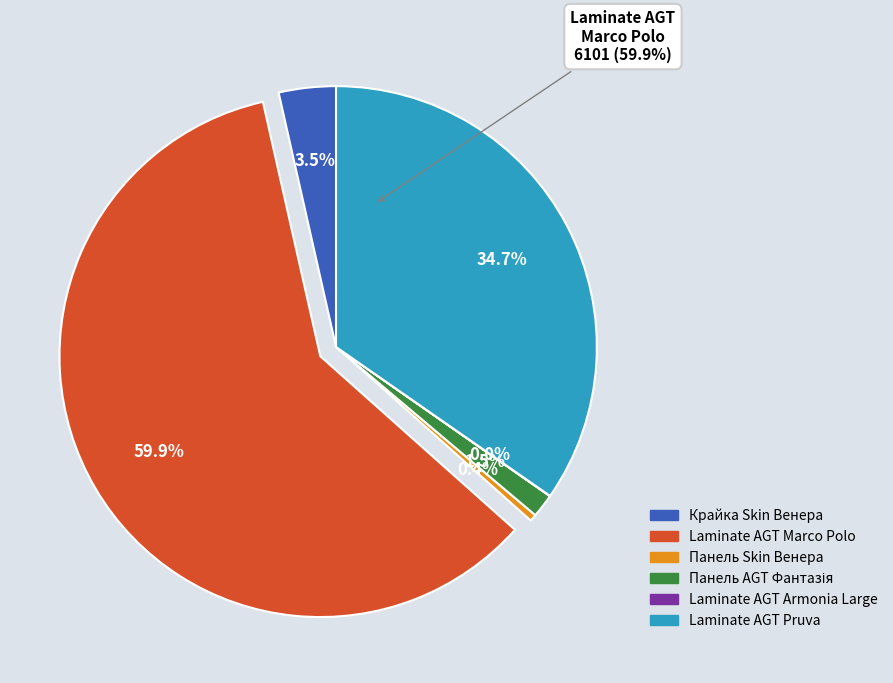

What percentage is NOT represented by Панель Skin 18 мм. Венера?

99.6%